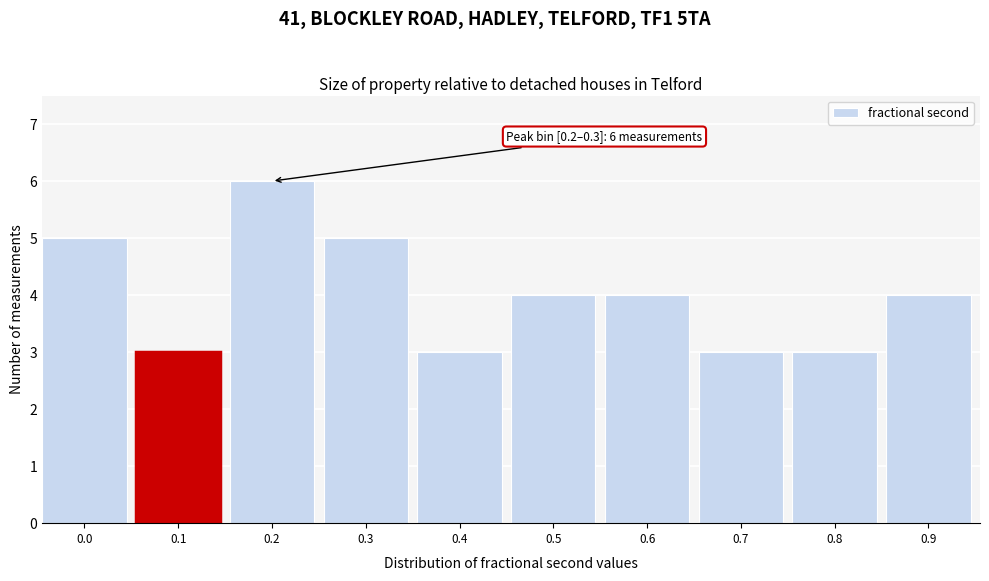

Reading left to right, extract all data points from this chart.

0.0=5	0.1=3	0.2=6	0.3=5	0.4=3	0.5=4	0.6=4	0.7=3	0.8=3	0.9=4